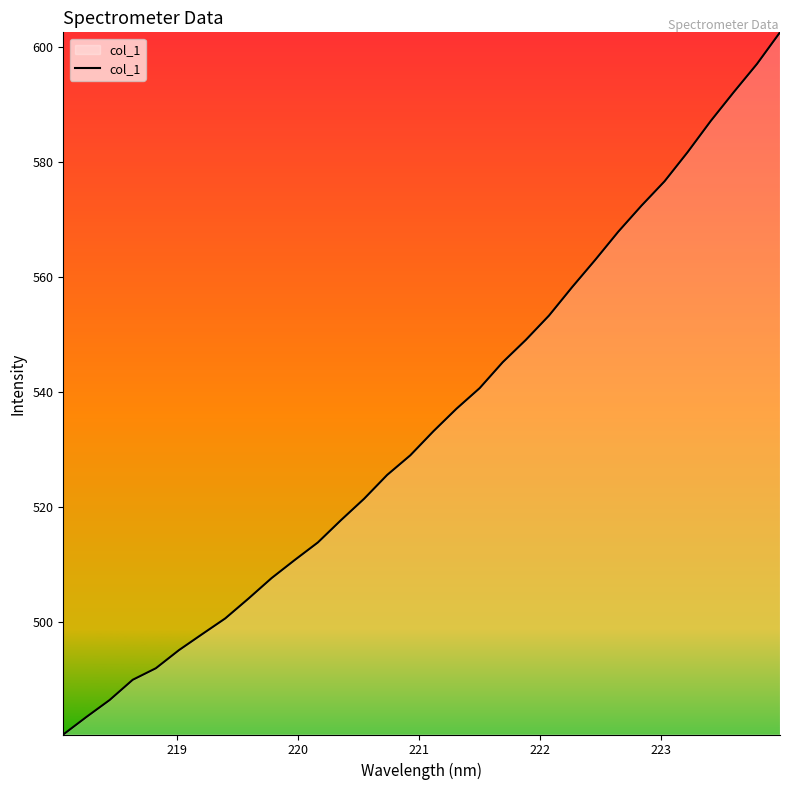

What is the smallest value displayed?

480.5